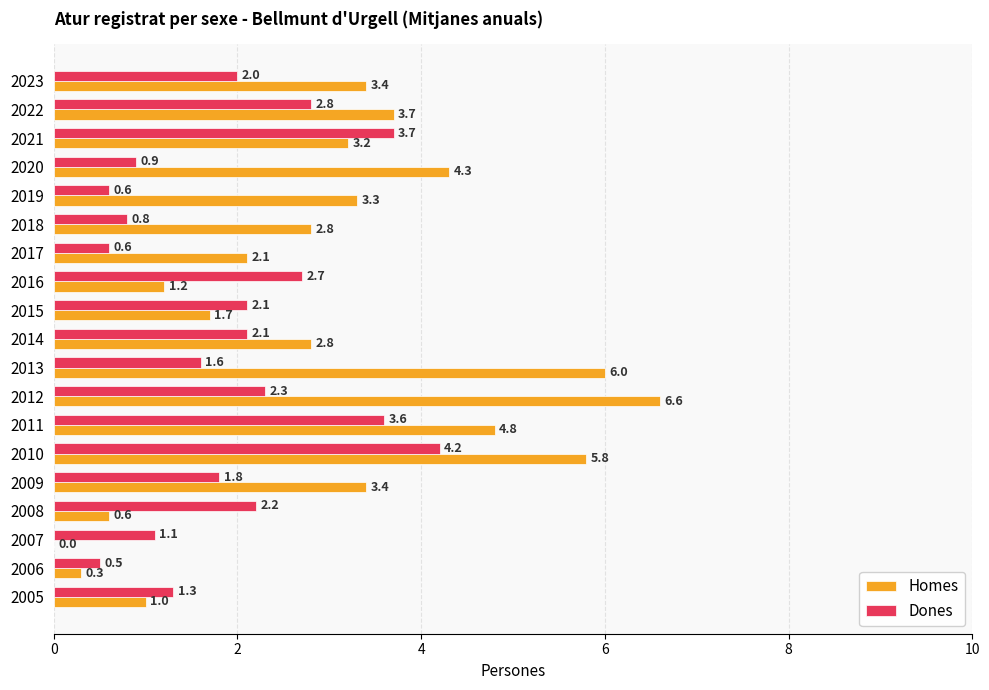

True or false: Homes has a value of 3.3 at 2019.

True